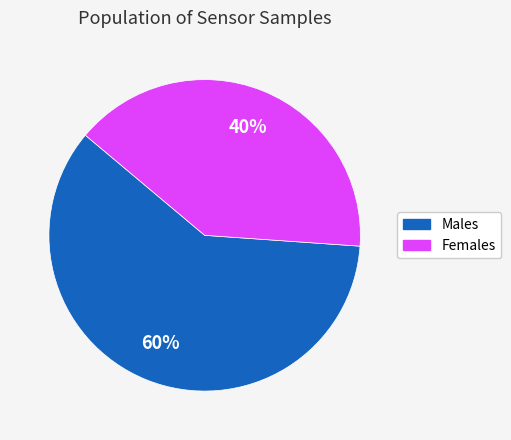

Is there any slice that represents more than half of the pie?

Yes